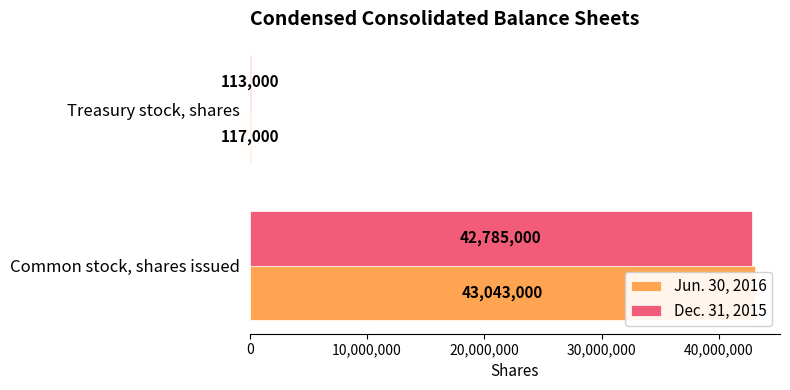

How many groups of bars are there?

2